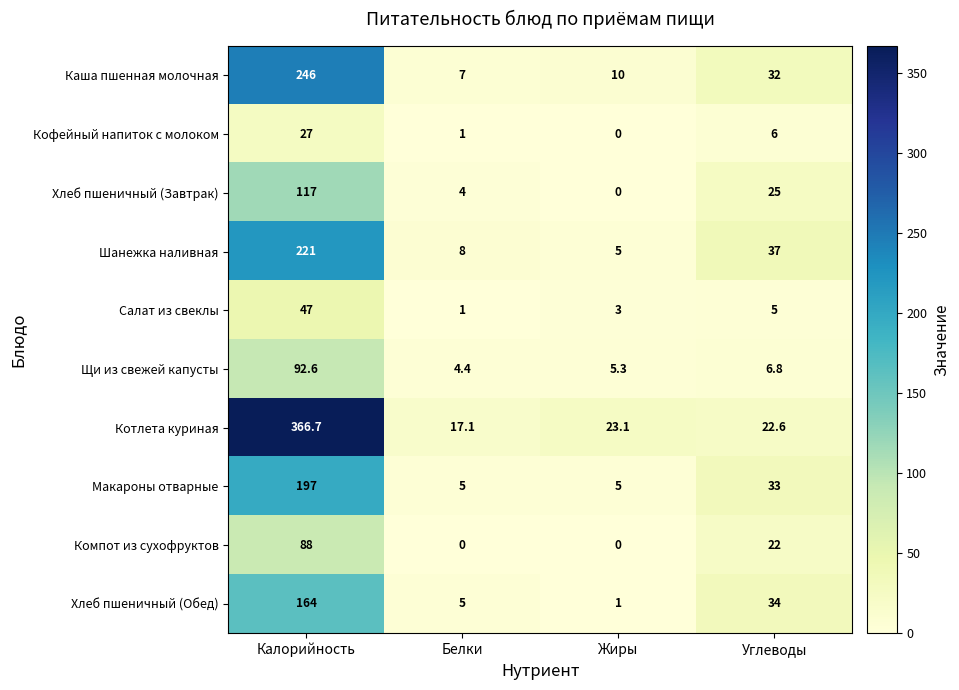

What is the difference between the maximum and second lowest values in the Хлеб пшеничный (Обед) series?

159.0